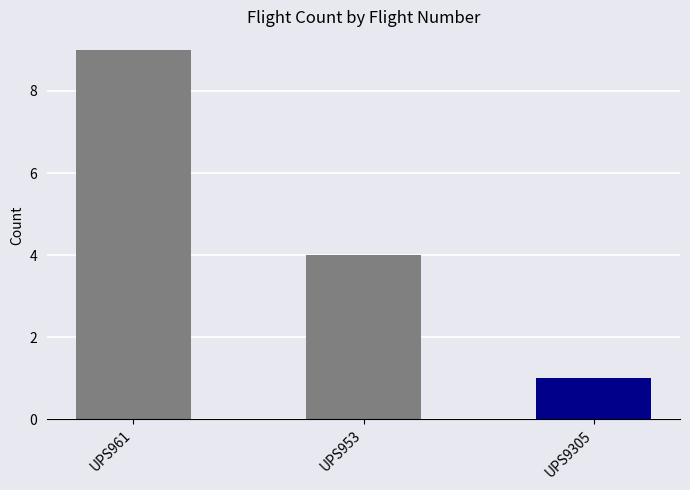

How many bars are there in total?

3